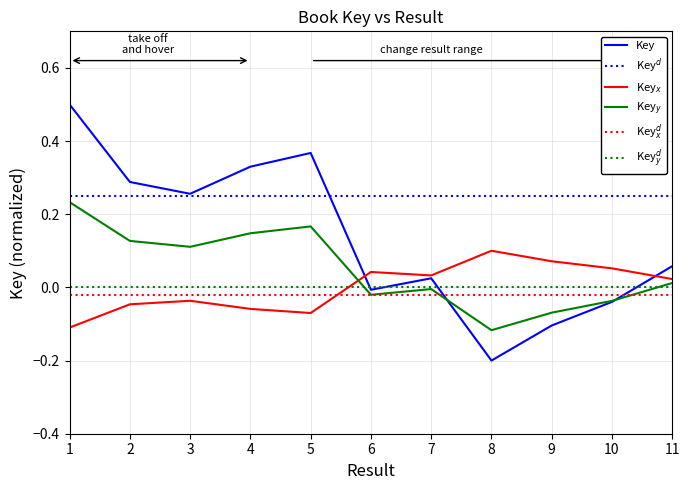

Which series has the largest total across all categories?

Key$^d$